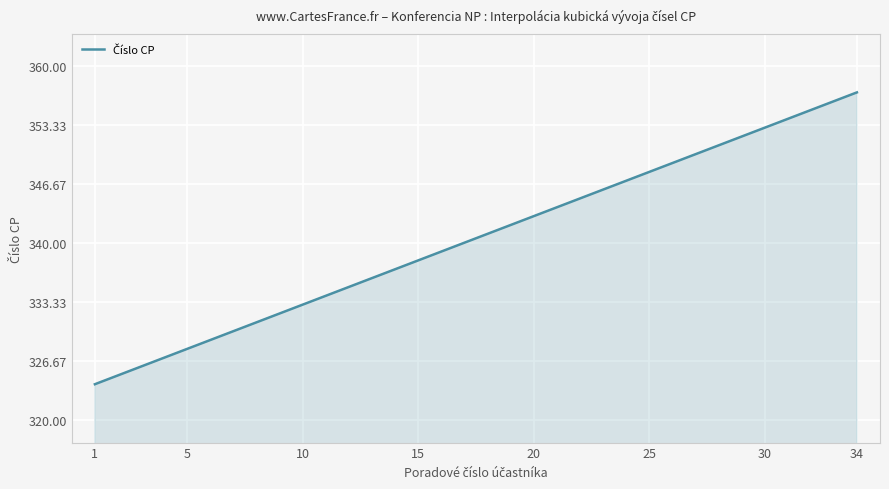

What is the smallest value displayed?

324.0